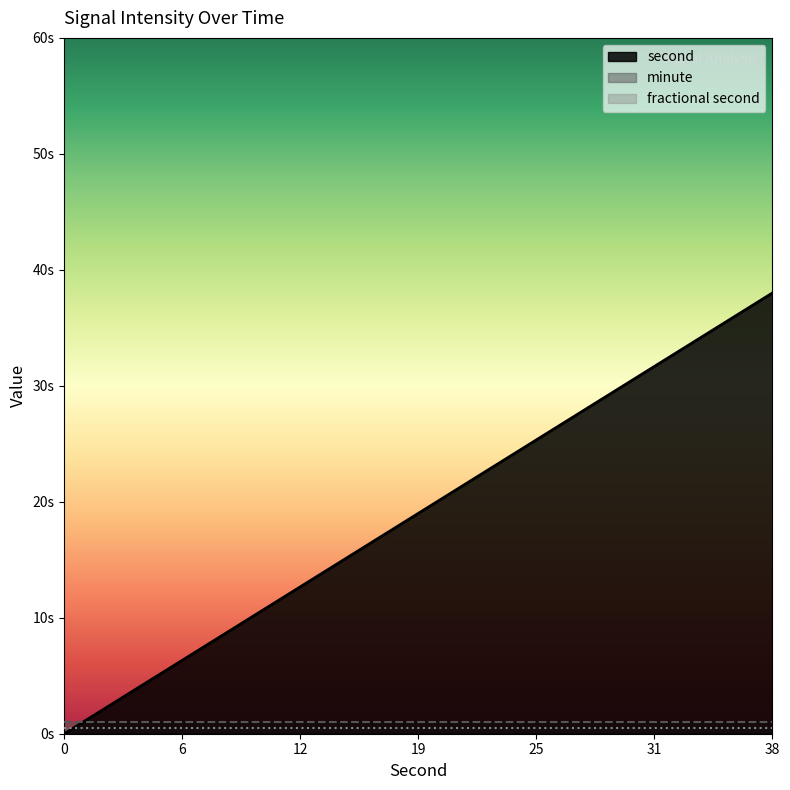

What is the maximum value shown in the chart?

38